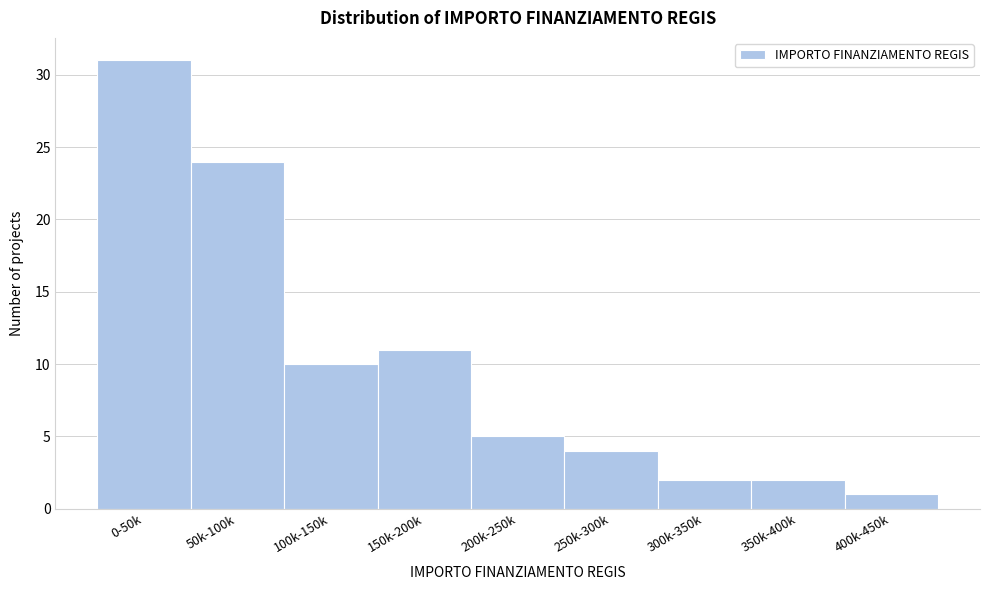

Reading left to right, list all the values displayed in this chart.

31	24	10	11	5	4	2	2	1